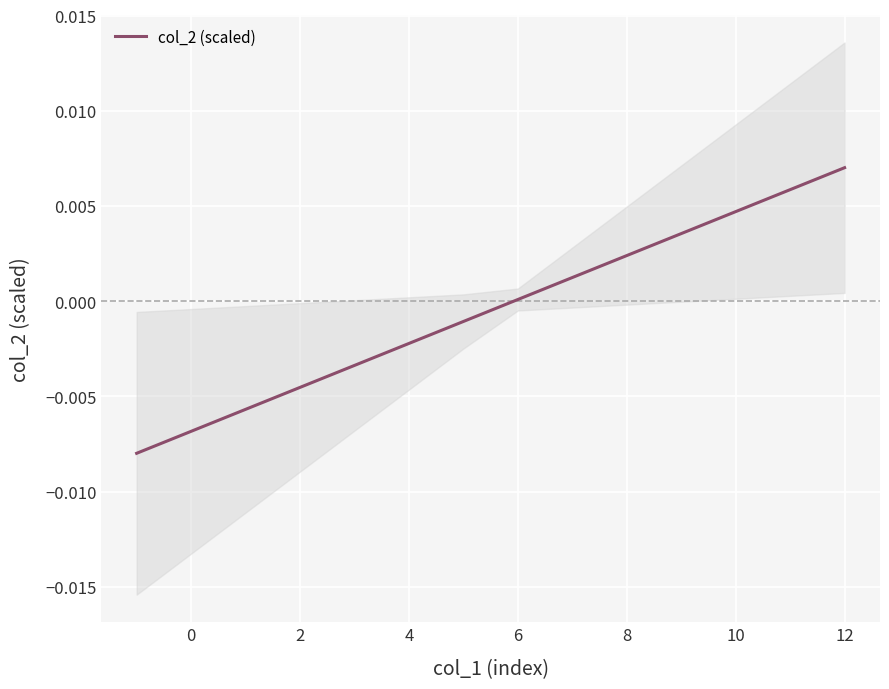

Which category has the highest value in the col_2 (scaled) series?

12